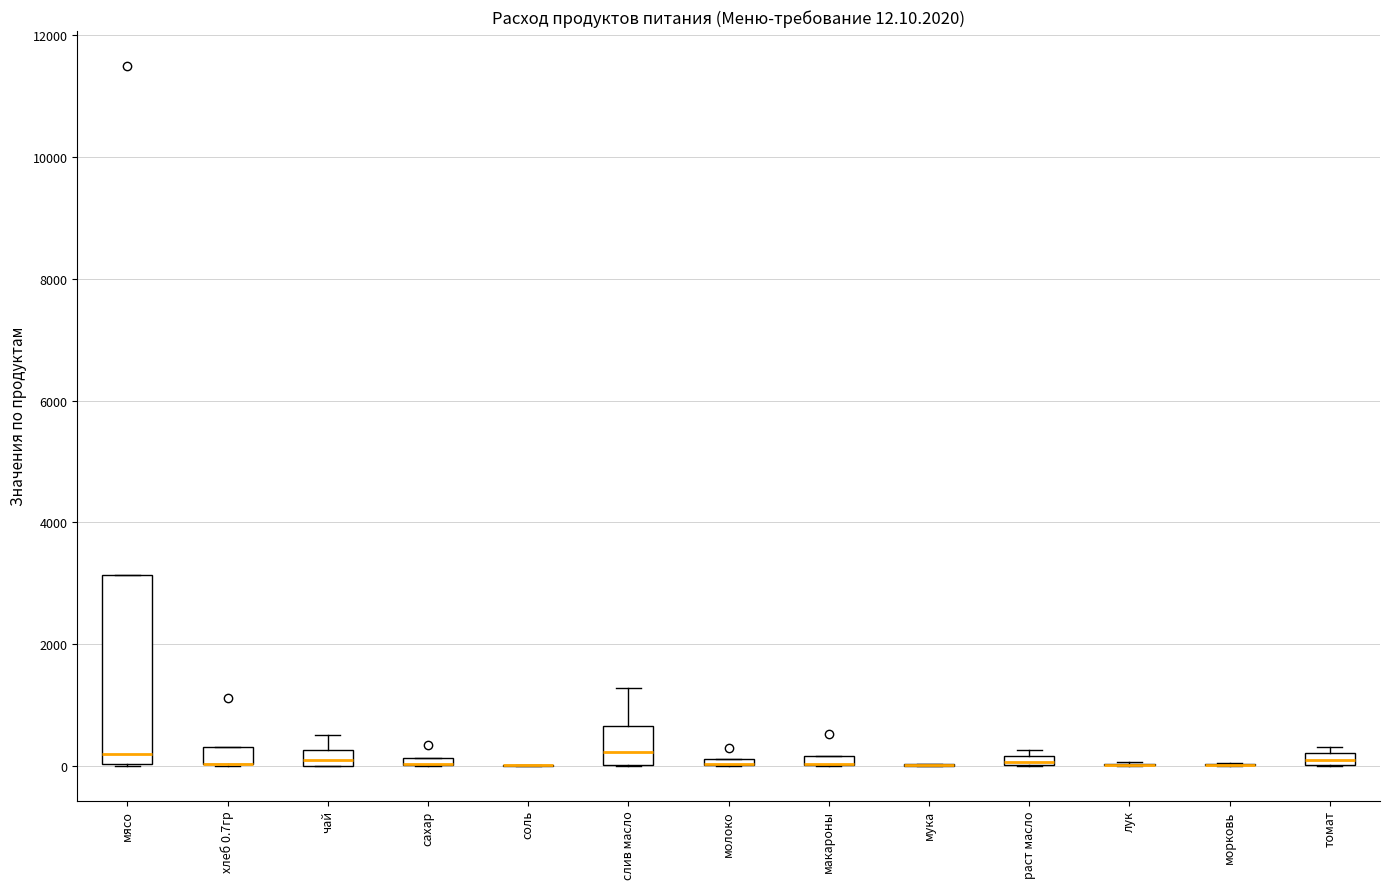

Comparing the boxes themselves (not the whiskers), which one is the tallest?

мясо